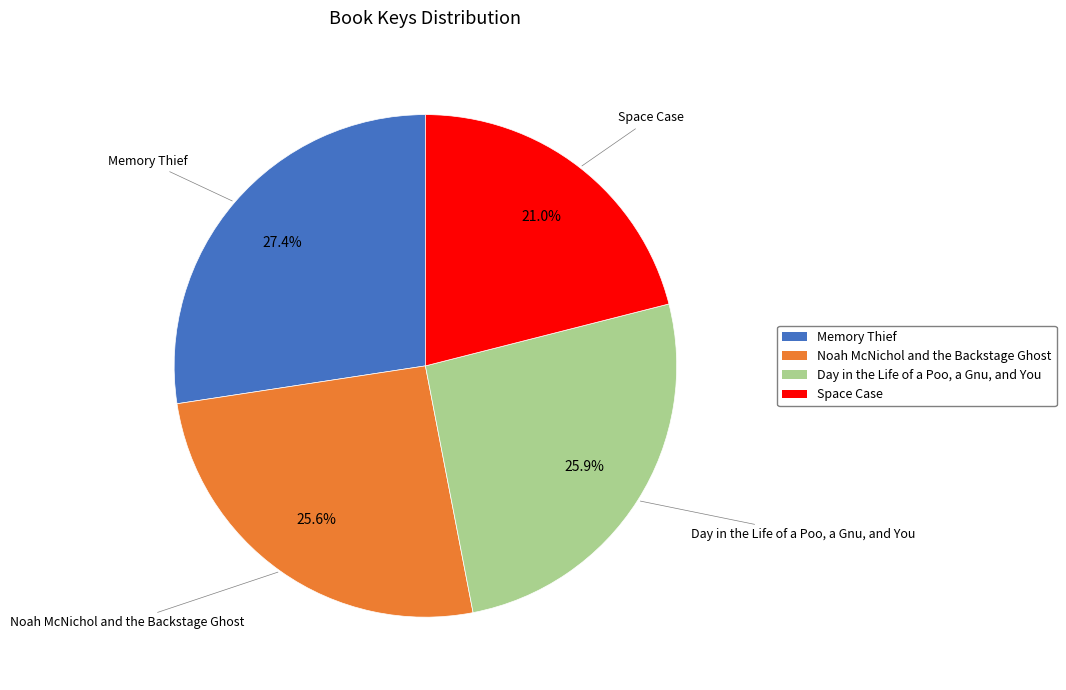

The Day in the Life of a Poo, a Gnu, and You slice represents 26% of the pie. True or false?

True